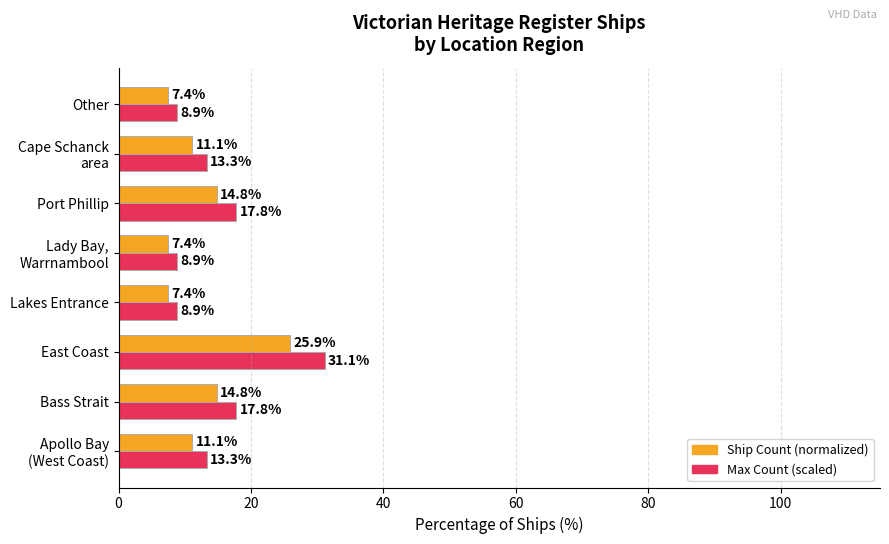

What is the total value across all series at Other?

16.3